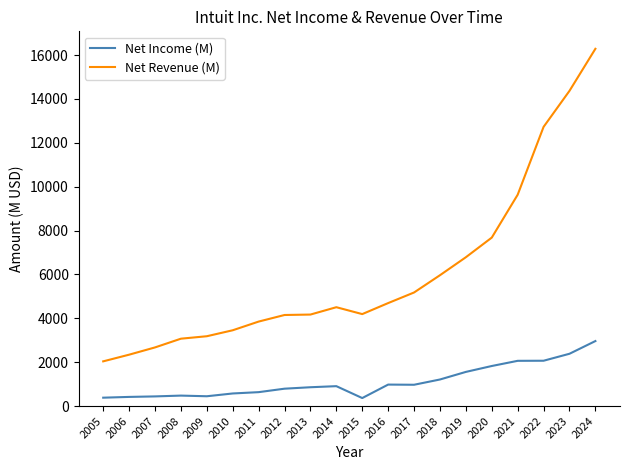

True or false: Net Income (M) and Net Revenue (M) cross at least once.

False